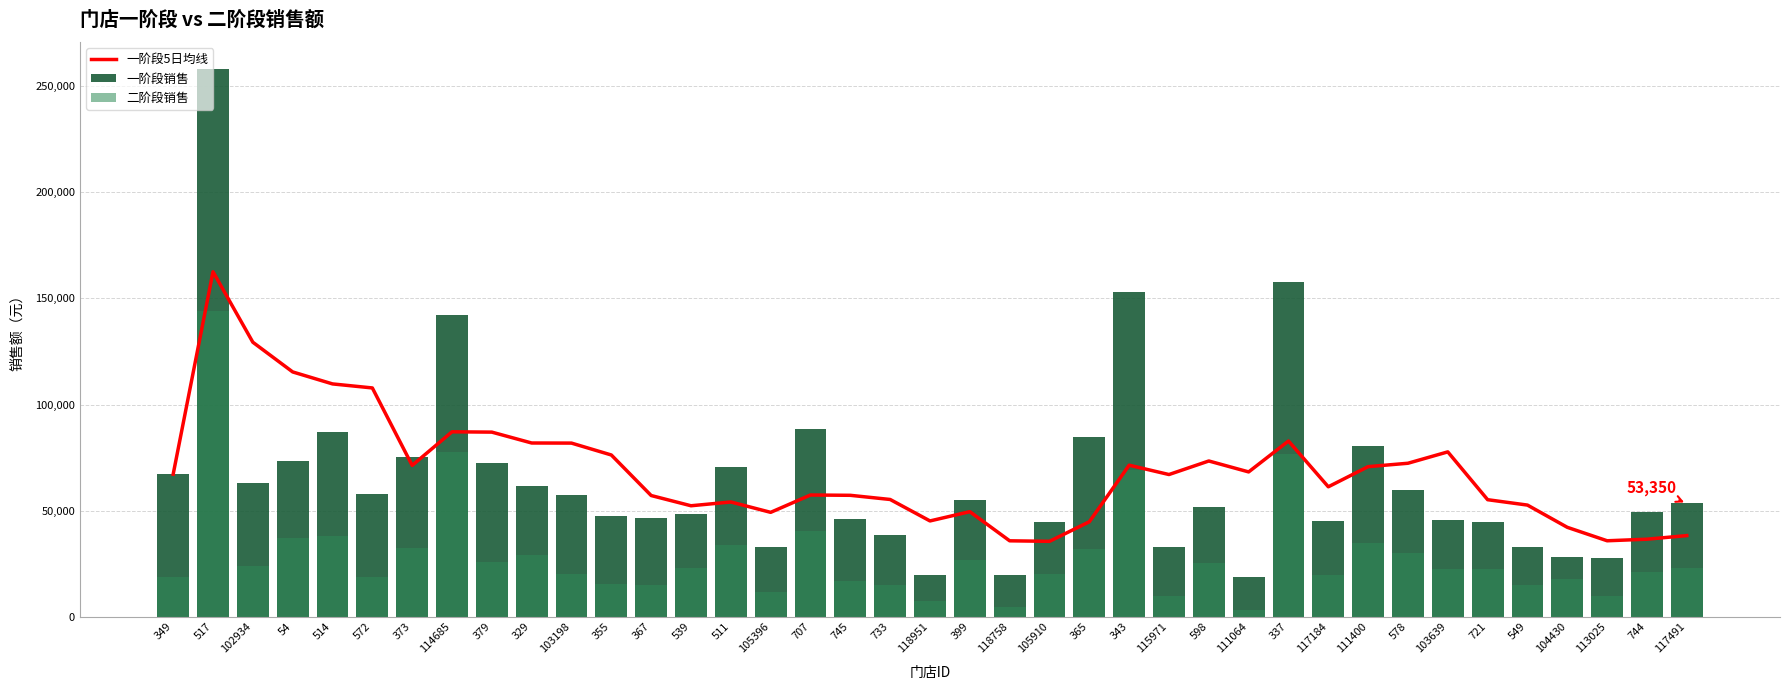

The 二阶段销售 series shows 56096.3 at 365. True or false?

False